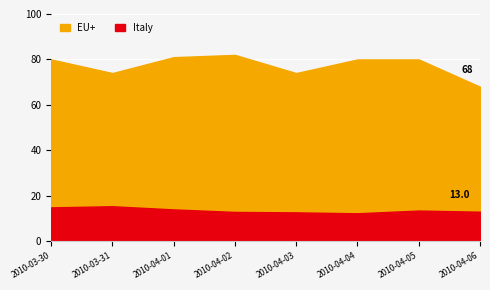

How many interior local peaks does the Italy series have?

2